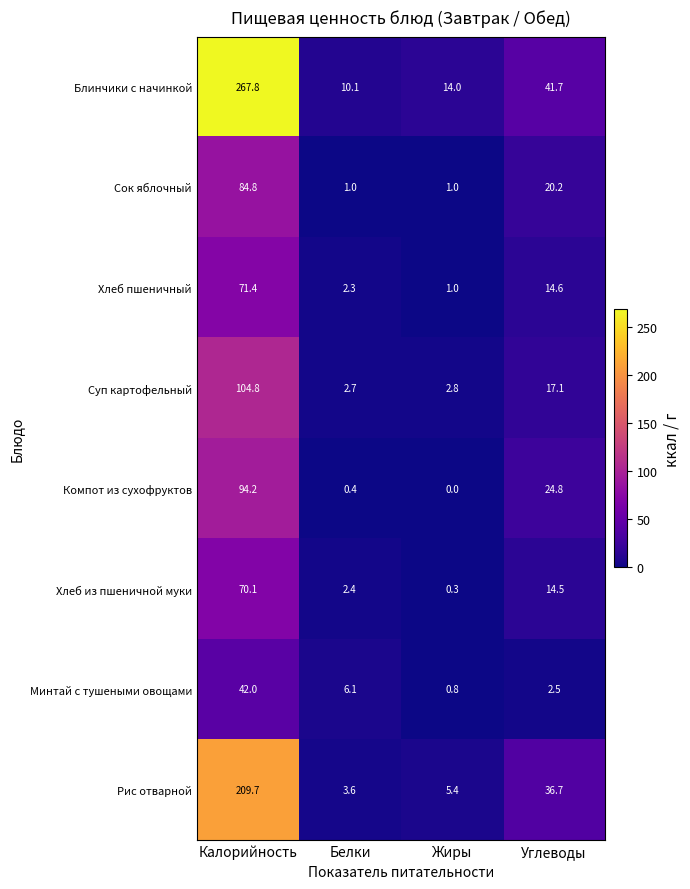

At which label is Минтай с тушеными овощами closest to 21?

Белки